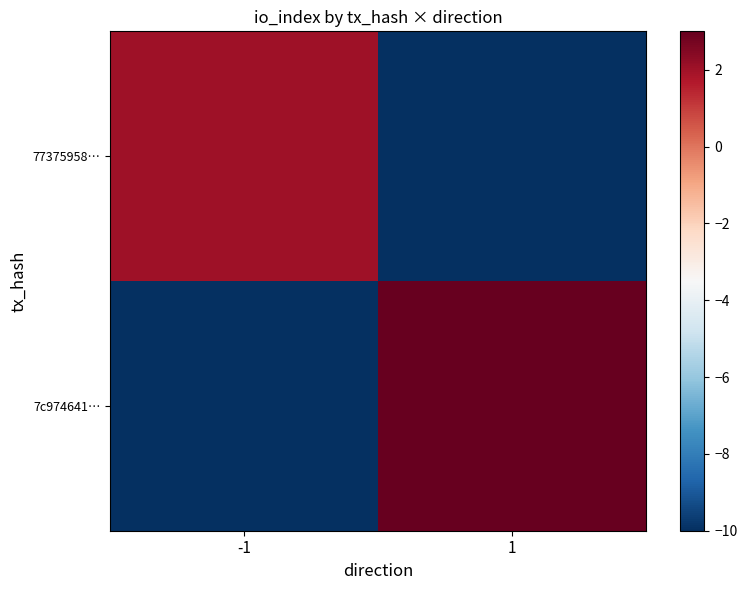

Which series has the largest total across all categories?

7c974641…